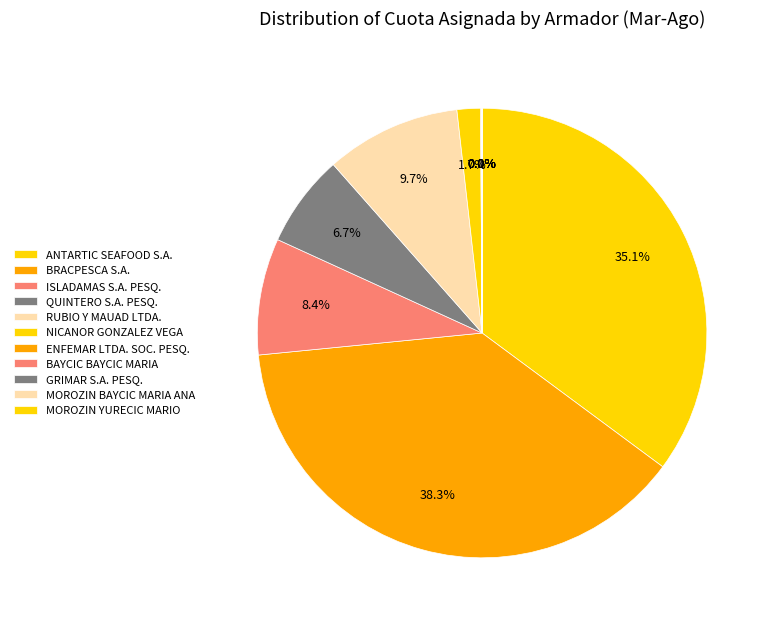

How many segments does this pie chart have?

11